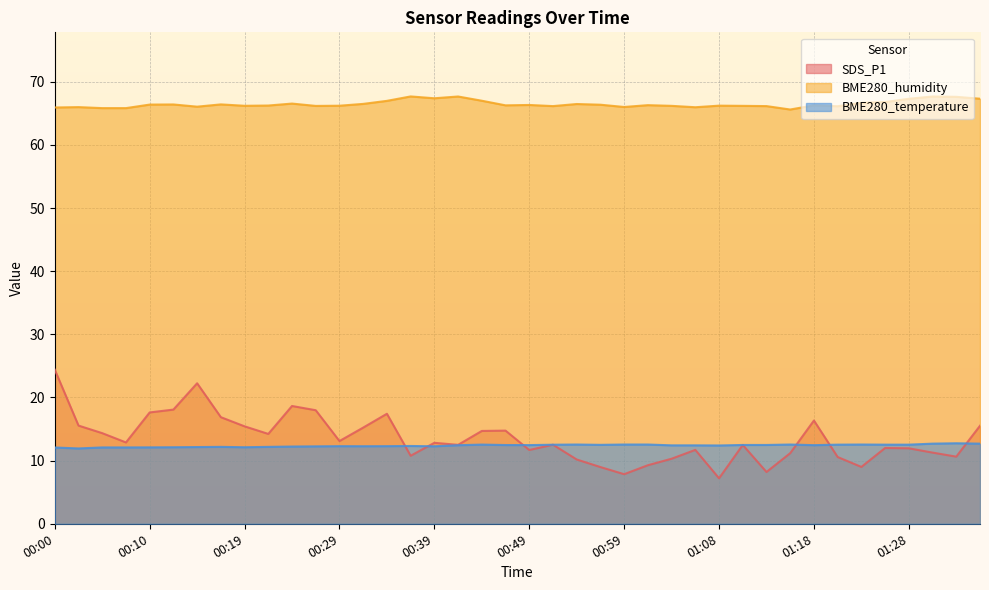

What are all the series names shown in the legend?

SDS_P1, BME280_humidity, BME280_temperature